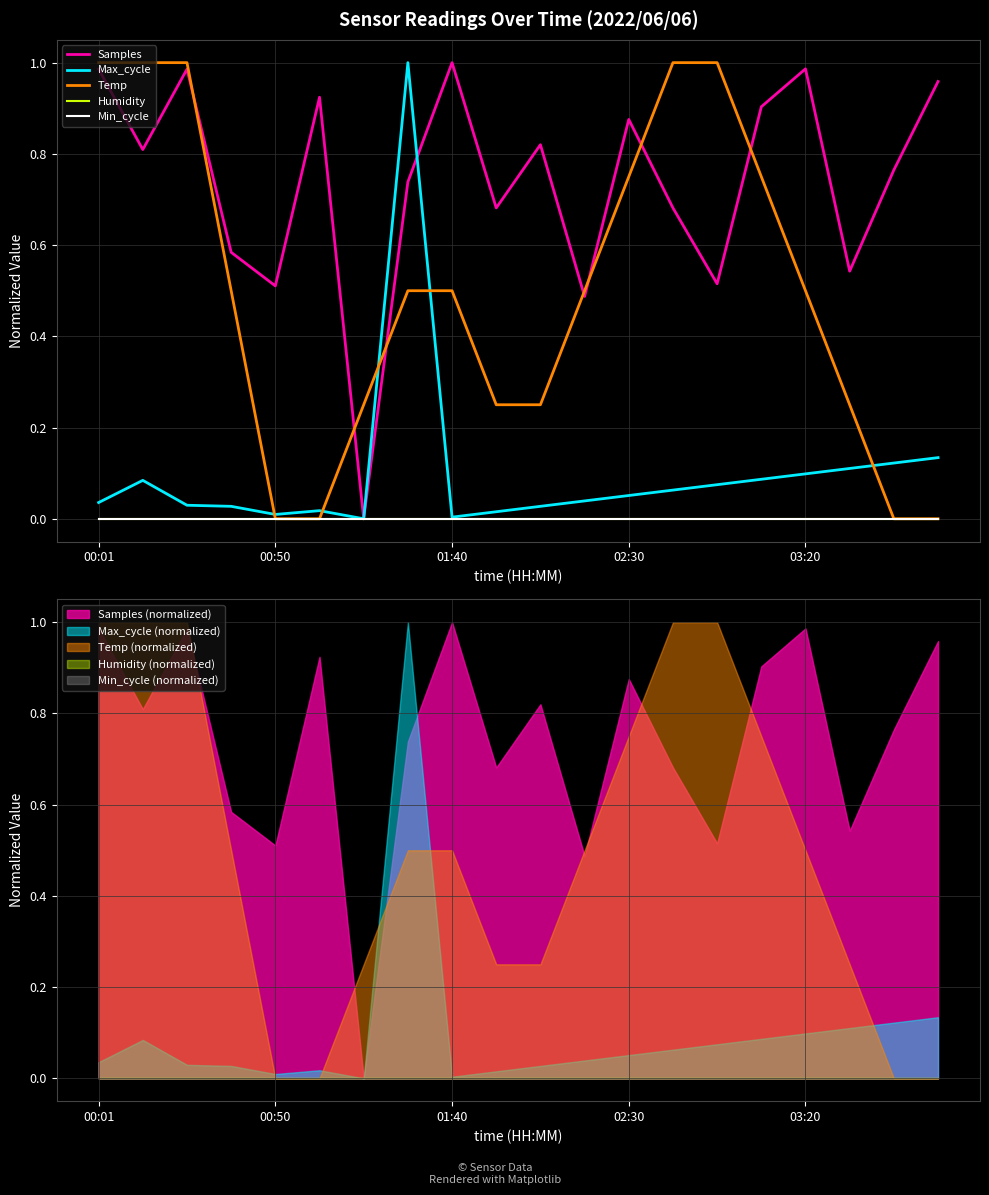

What are all the series names shown in the legend?

Samples, Max_cycle, Temp, Humidity, Min_cycle